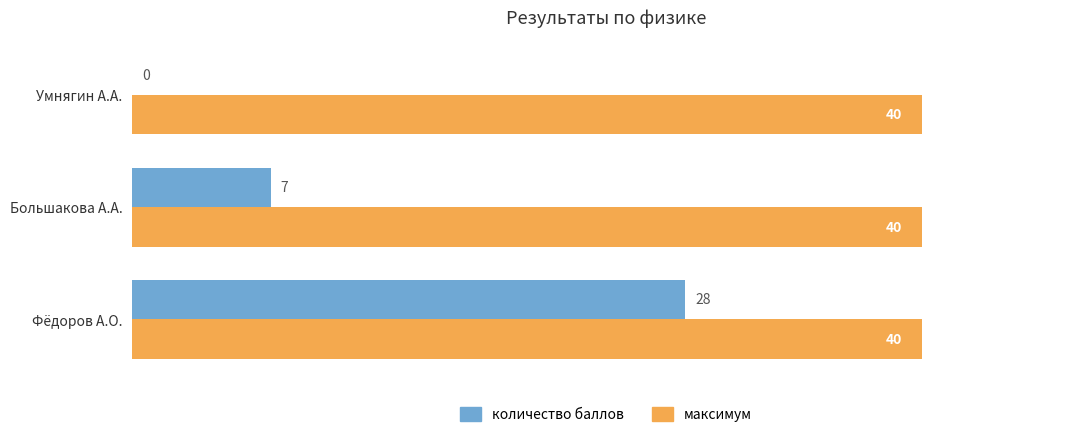

Is it true that максимум equals 52 at Умнягин А.А.?

False